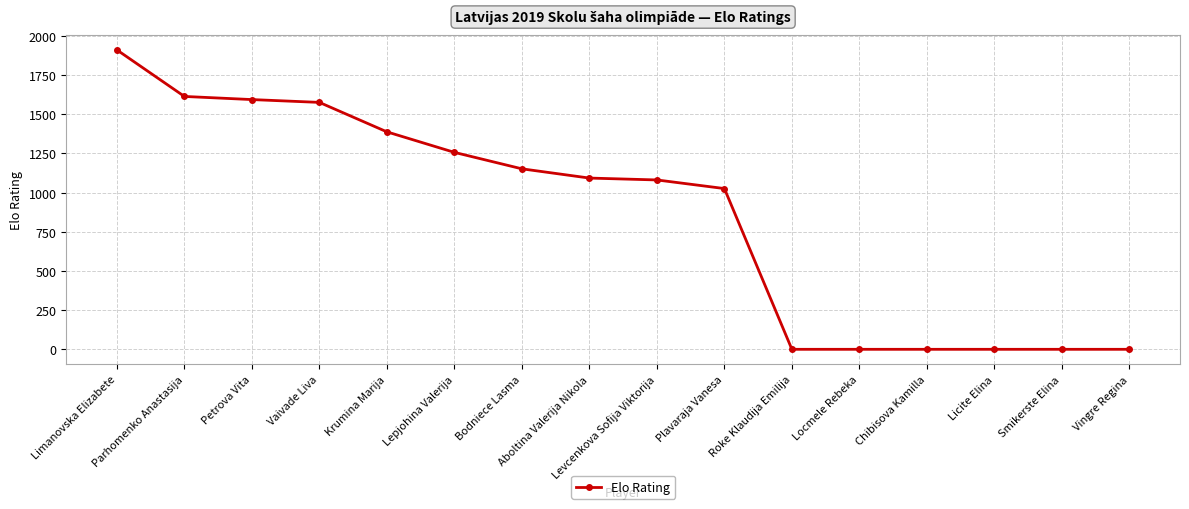

Which label corresponds to the largest value in the chart?

Limanovska Elizabete